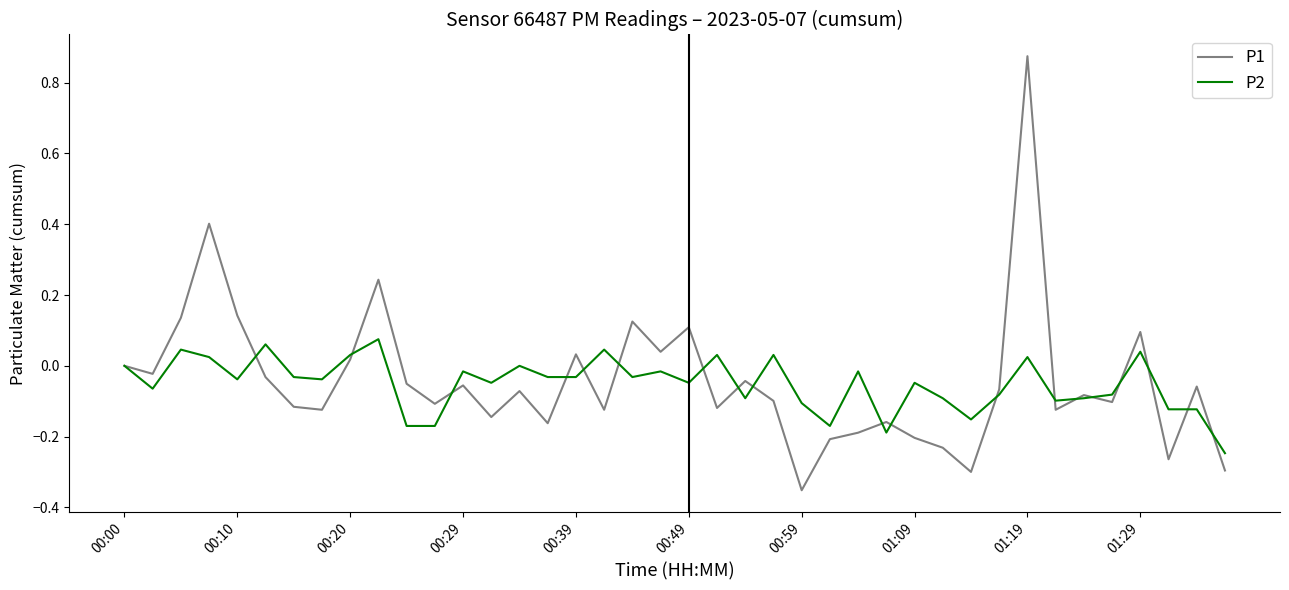

Which series has the largest range (max minus min)?

P1